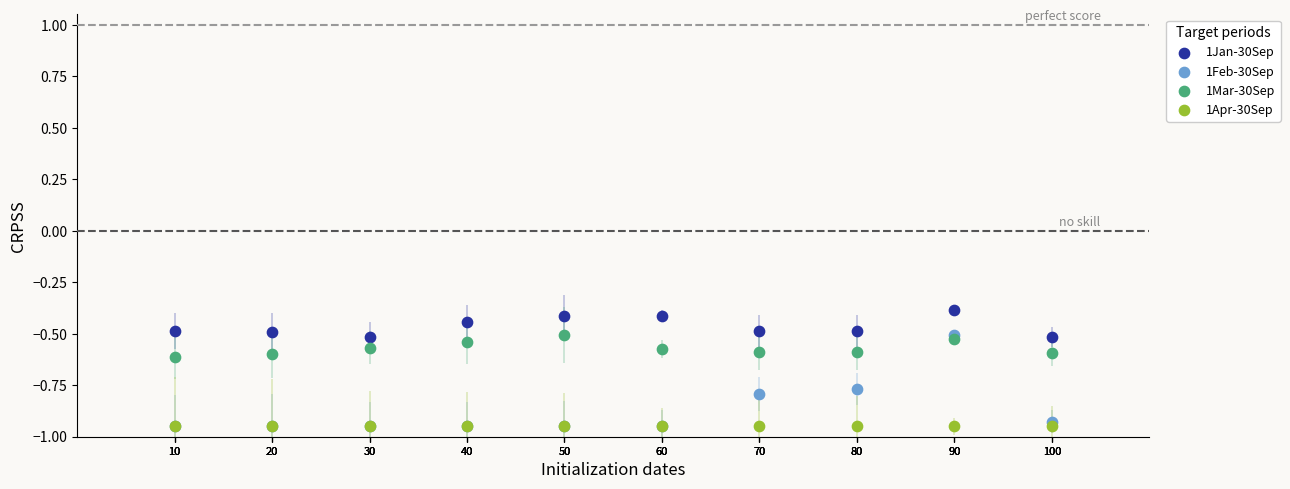

What are all the series names shown in the legend?

1Jan-30Sep, 1Feb-30Sep, 1Mar-30Sep, 1Apr-30Sep